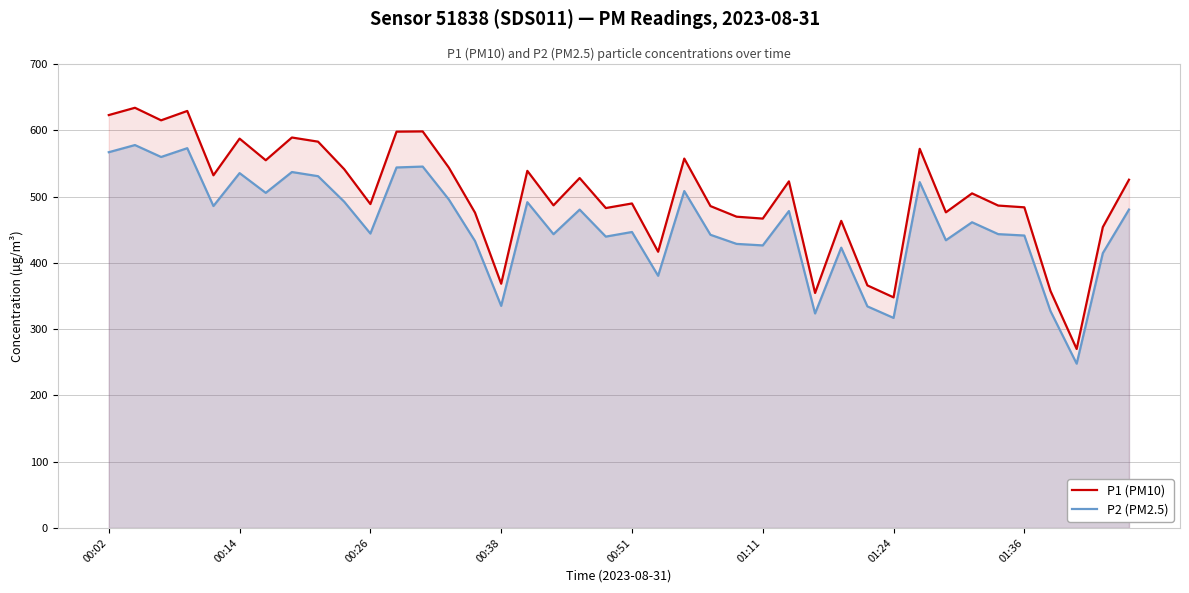

Is the value of P2 (PM2.5) at 39 greater than the value of P1 (PM10) at 26?

No